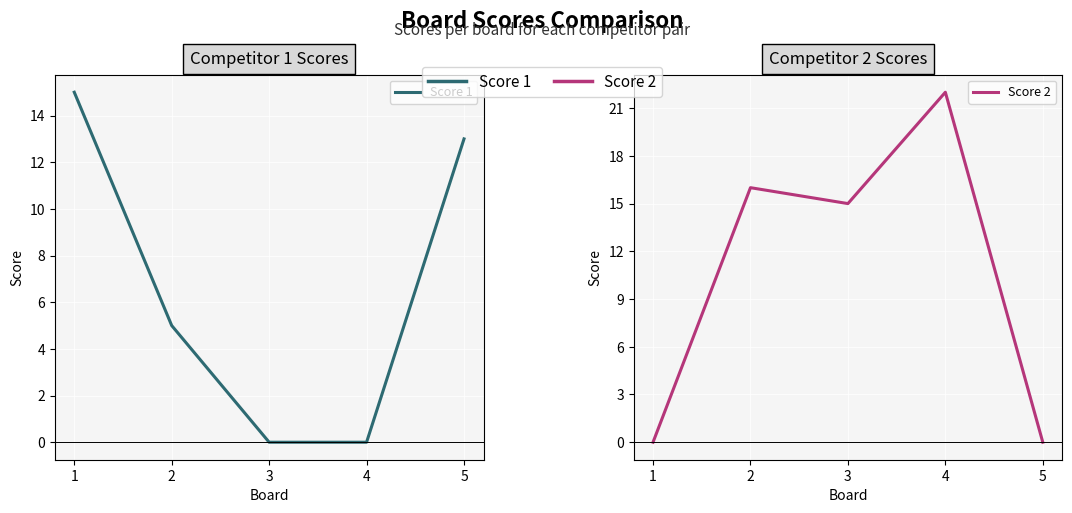

The value of Score 2 at 1 is -9. True or false?

False